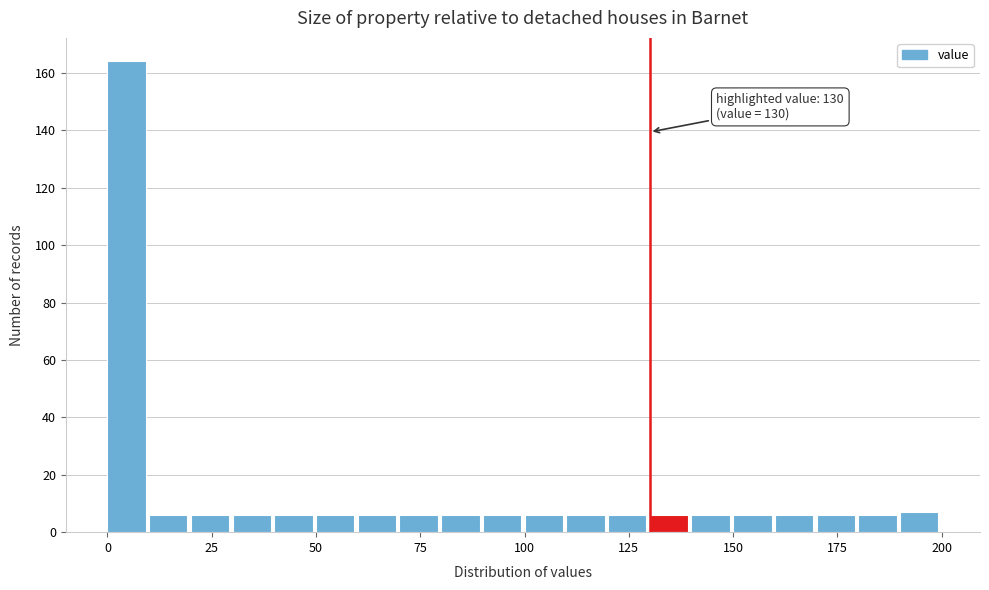

Read against the x-axis, roughly where is the centre of the tallest bar?

5